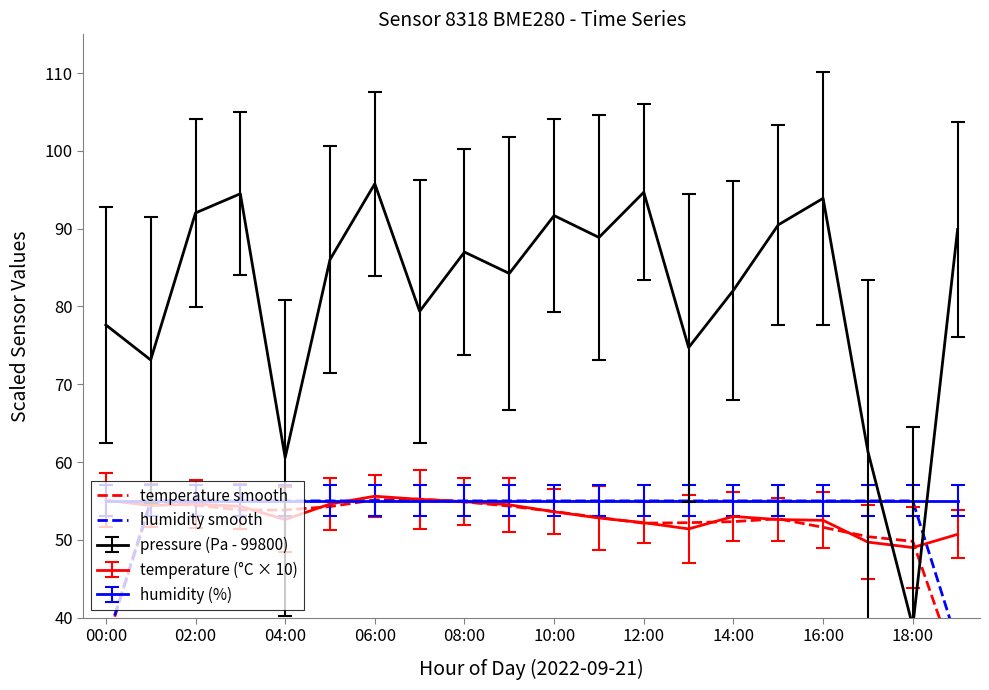

True or false: humidity smooth has more than 2 points higher than both neighbors.

False